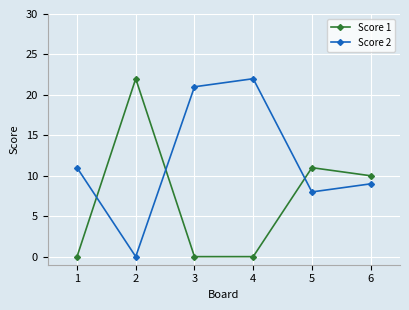

Which series changed the most between 4 and 6?

Score 2